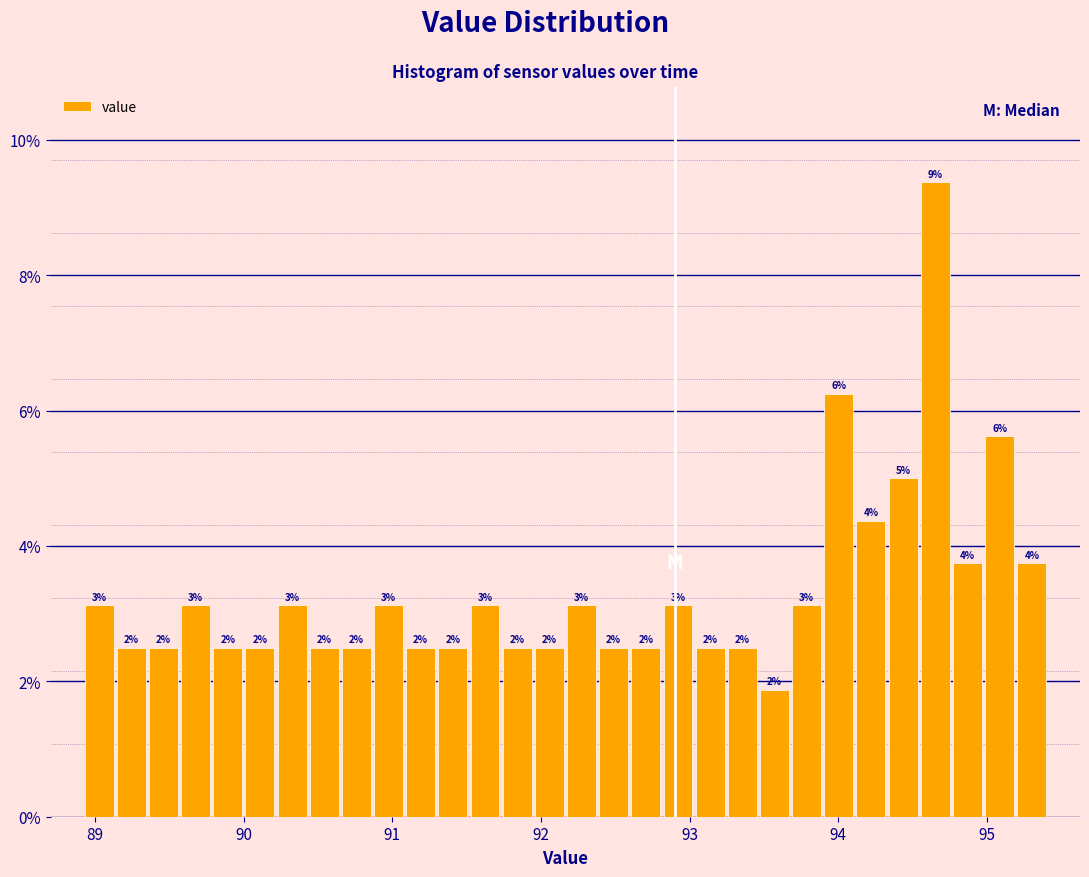

Around what value on the x-axis is the tallest bar? Give the approximate position of its centre, as read against the axis.

94.7